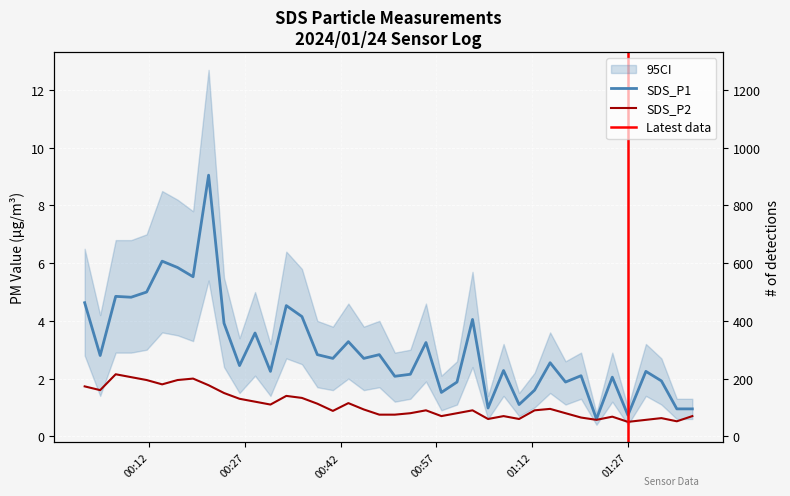

List the labels in order of SDS_P2 value, largest first.

2024/01/24 00:06:43, 2024/01/24 00:09:08, 2024/01/24 00:18:51, 2024/01/24 00:11:34, 2024/01/24 00:16:25, 2024/01/24 00:14:00, 2024/01/24 00:21:17, 2024/01/24 00:01:51, 2024/01/24 00:04:17, 2024/01/24 00:23:42, 2024/01/24 00:33:28, 2024/01/24 00:35:55, 2024/01/24 00:26:08, 2024/01/24 00:28:34, 2024/01/24 00:43:12, 2024/01/24 00:38:20, 2024/01/24 00:30:59, 2024/01/24 01:14:50, 2024/01/24 00:45:37, 2024/01/24 00:55:22, 2024/01/24 01:02:40, 2024/01/24 01:12:24, 2024/01/24 00:40:46, 2024/01/24 00:52:55, 2024/01/24 01:00:14, 2024/01/24 01:17:15, 2024/01/24 00:48:03, 2024/01/24 00:50:29, 2024/01/24 00:57:47, 2024/01/24 01:07:32, 2024/01/24 01:37:08, 2024/01/24 01:24:35, 2024/01/24 01:19:41, 2024/01/24 01:32:17, 2024/01/24 01:05:06, 2024/01/24 01:09:58, 2024/01/24 01:22:06, 2024/01/24 01:29:51, 2024/01/24 01:34:42, 2024/01/24 01:27:02